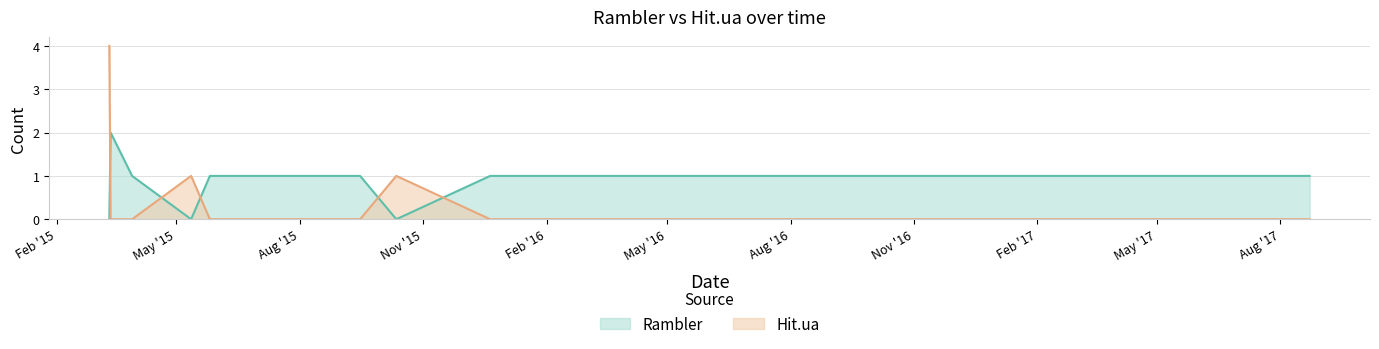

Which series changed the most between 2015-03-29 and 2016-02-29?

Rambler